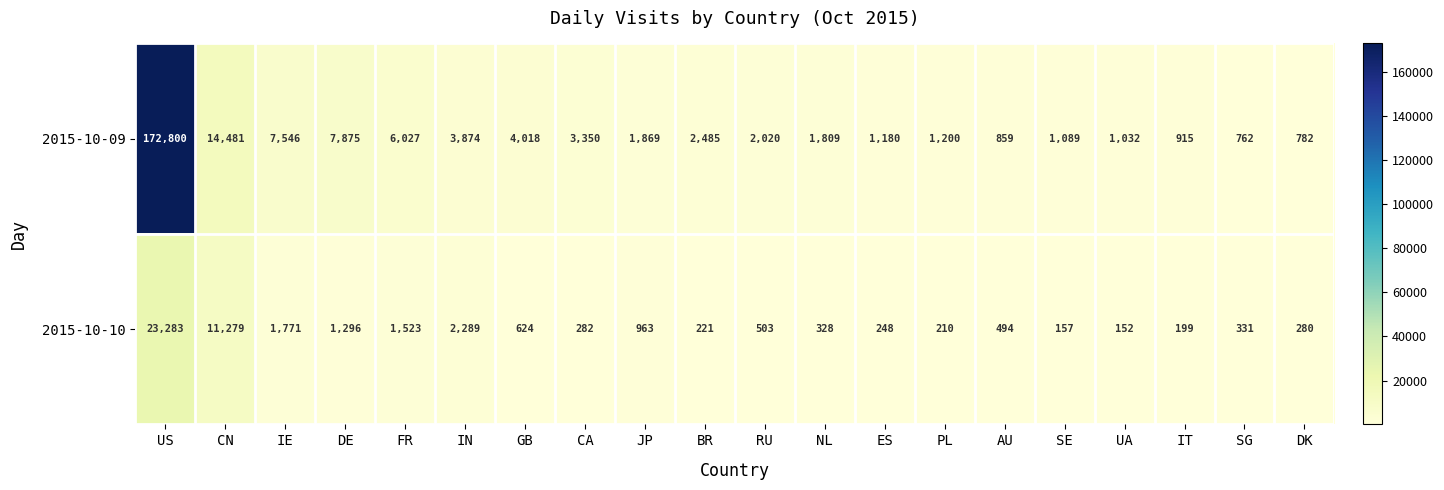

Rank the series by their average value, from lowest to highest.

2015-10-10, 2015-10-09